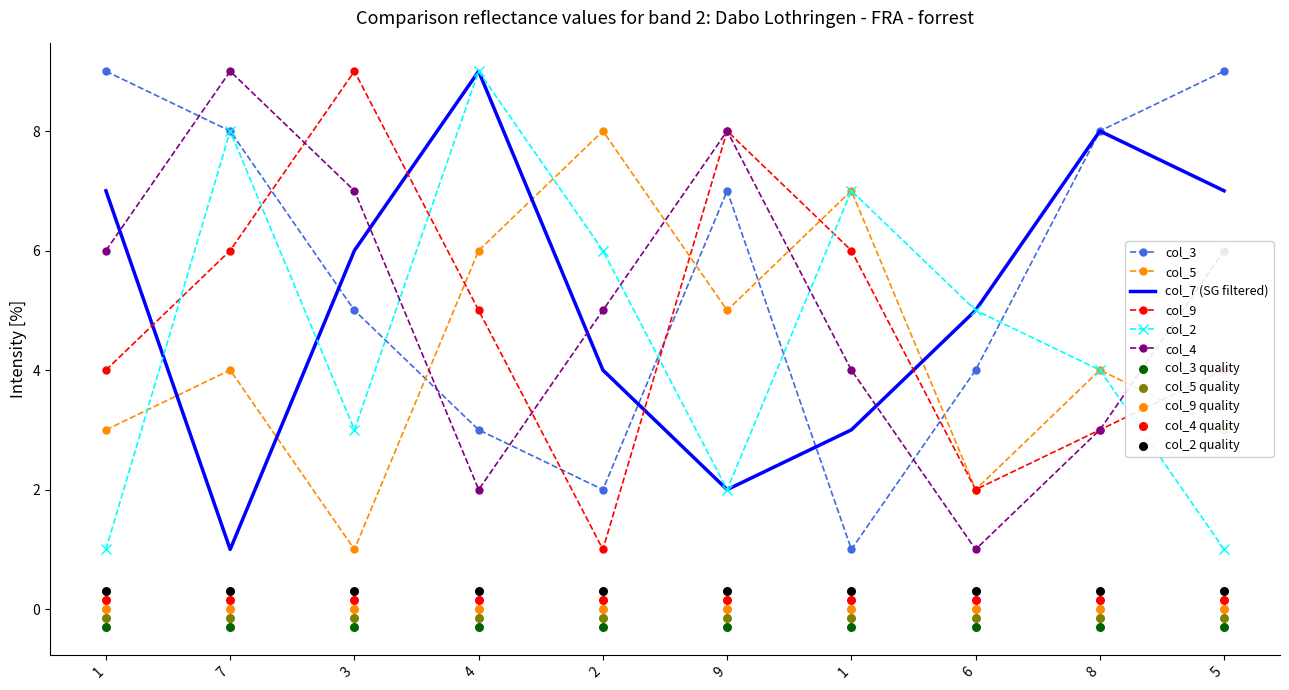

Is the value of col_5 at 8 greater than the value of col_7 at 6?

No